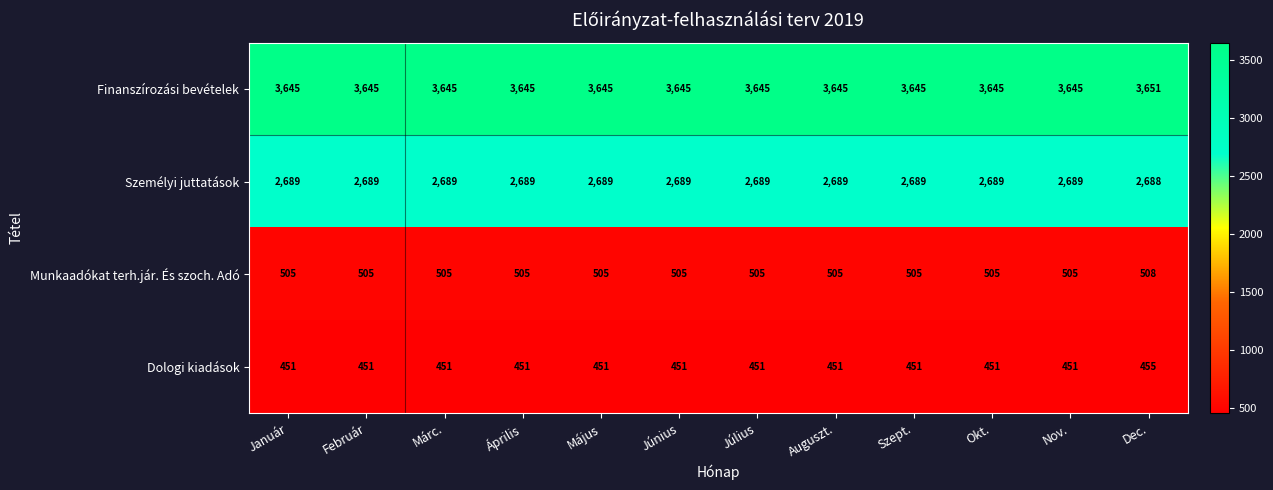

What is the difference between the highest and lowest values at Február?

3194